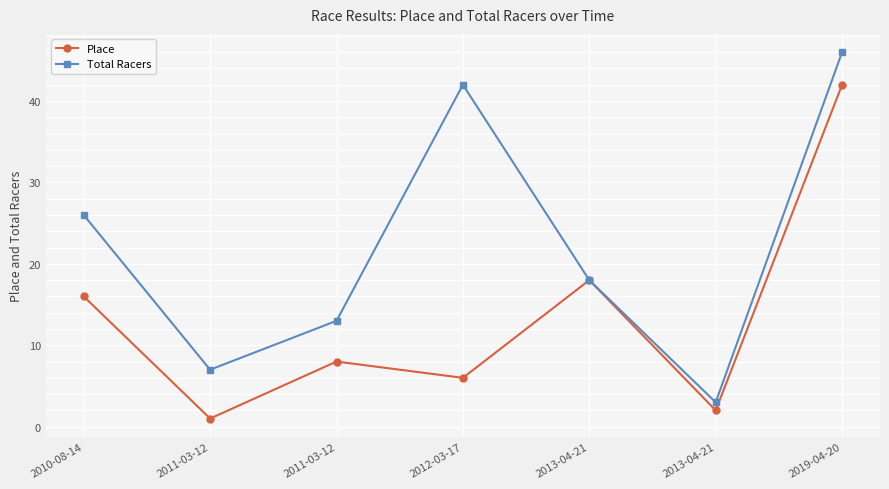

Is it true that Place equals 8 at 2011-03-12?

True